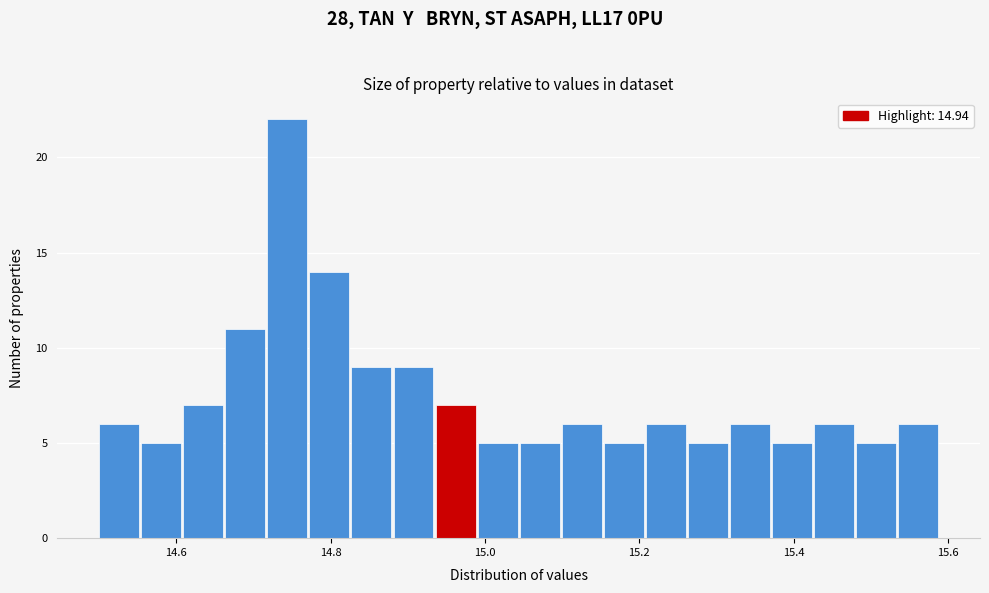

Read against the x-axis, roughly where is the centre of the tallest bar?

14.74